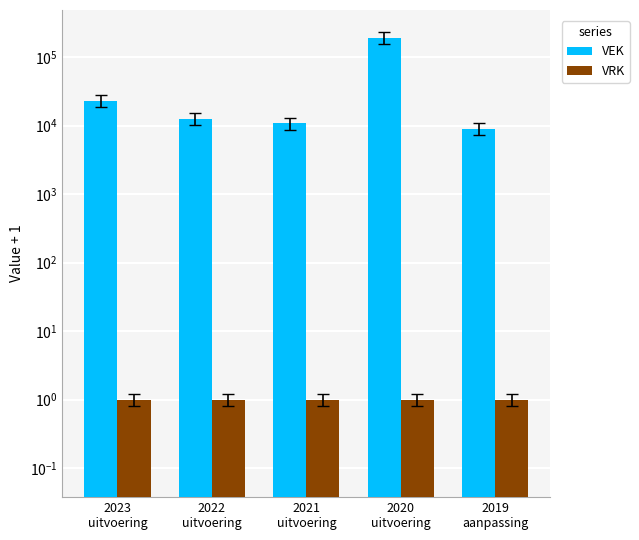

What is the difference between the maximum and minimum values in the VEK series?

184054